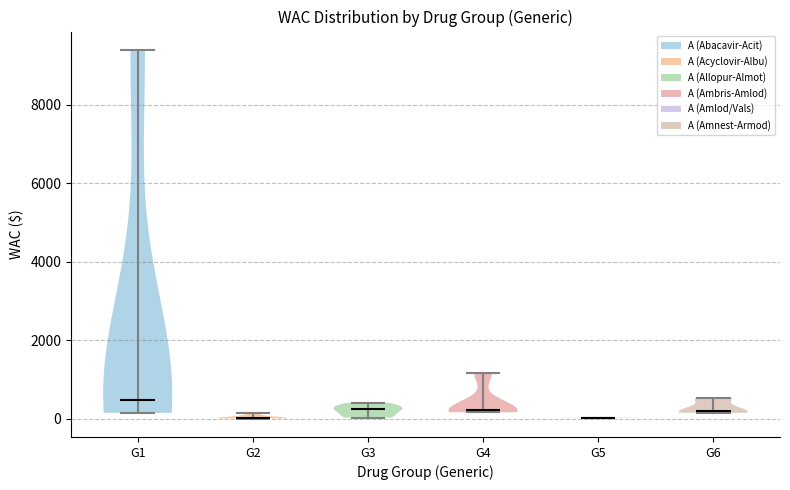

Reading left to right, read every violin against the y-axis: where its median line is, and the lowest and highest points it reaches. The values are not printed on the chart, so give them approximately, as read against the axis.

G1: median line 400, lowest point 200, highest point 9400
G2: median line 0, lowest point 0, highest point 200
G3: median line 200, lowest point 0, highest point 400
G4: median line 200, lowest point 200, highest point 1200
G5: median line 0, lowest point 0, highest point 0
G6: median line 200, lowest point 200, highest point 600